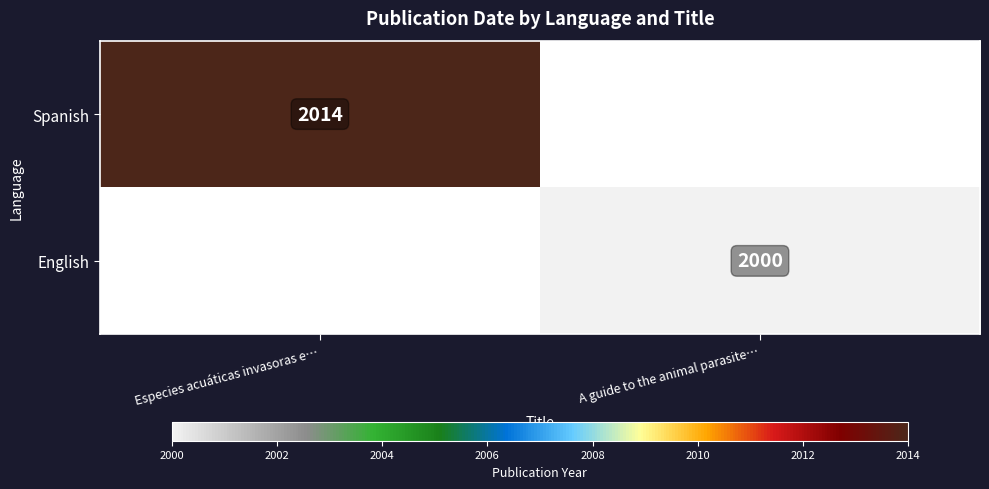

Is it true that English equals 2969 at A guide to the animal parasite…?

False